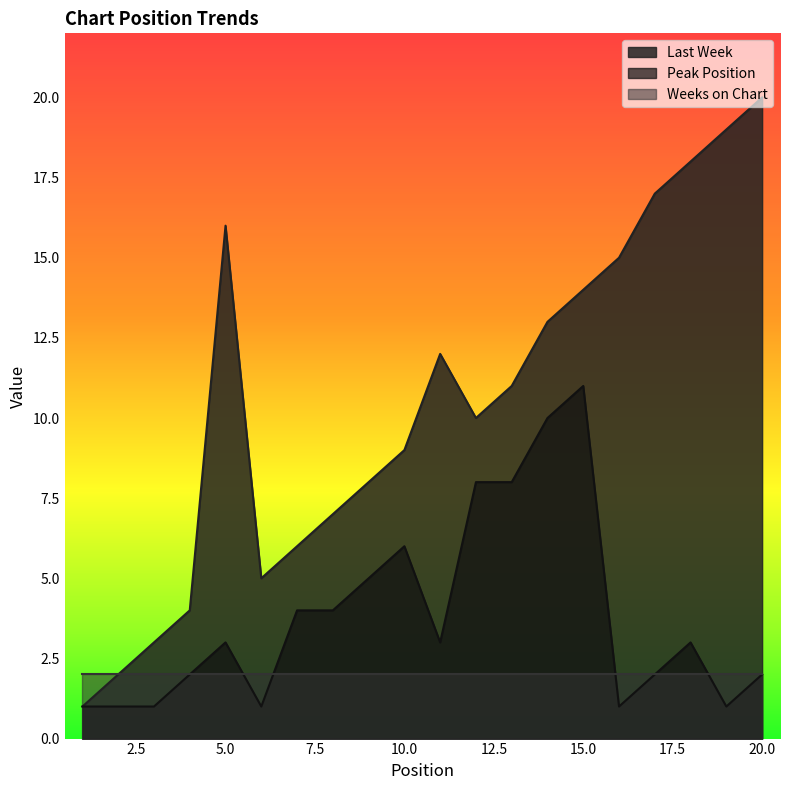

At how many categories does at least one series exceed 18?

2